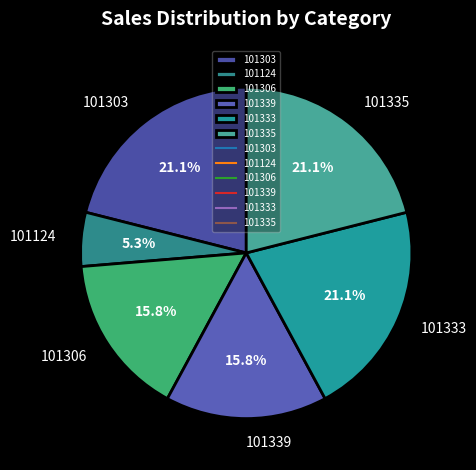

What is the smallest slice in the pie chart?

101124